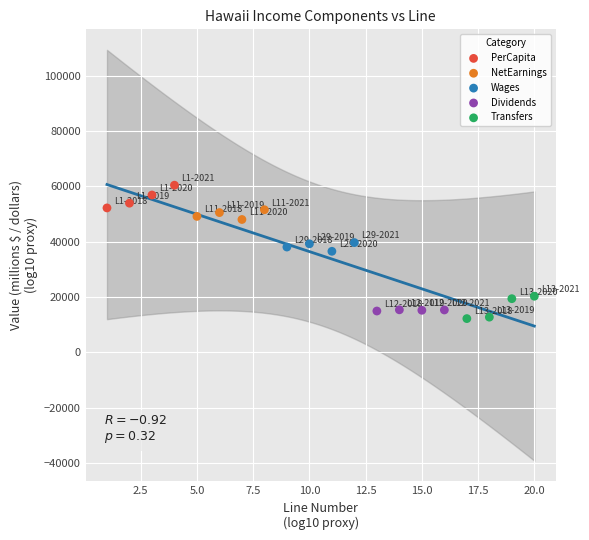

Which series reaches the maximum Y coordinate?

PerCapita